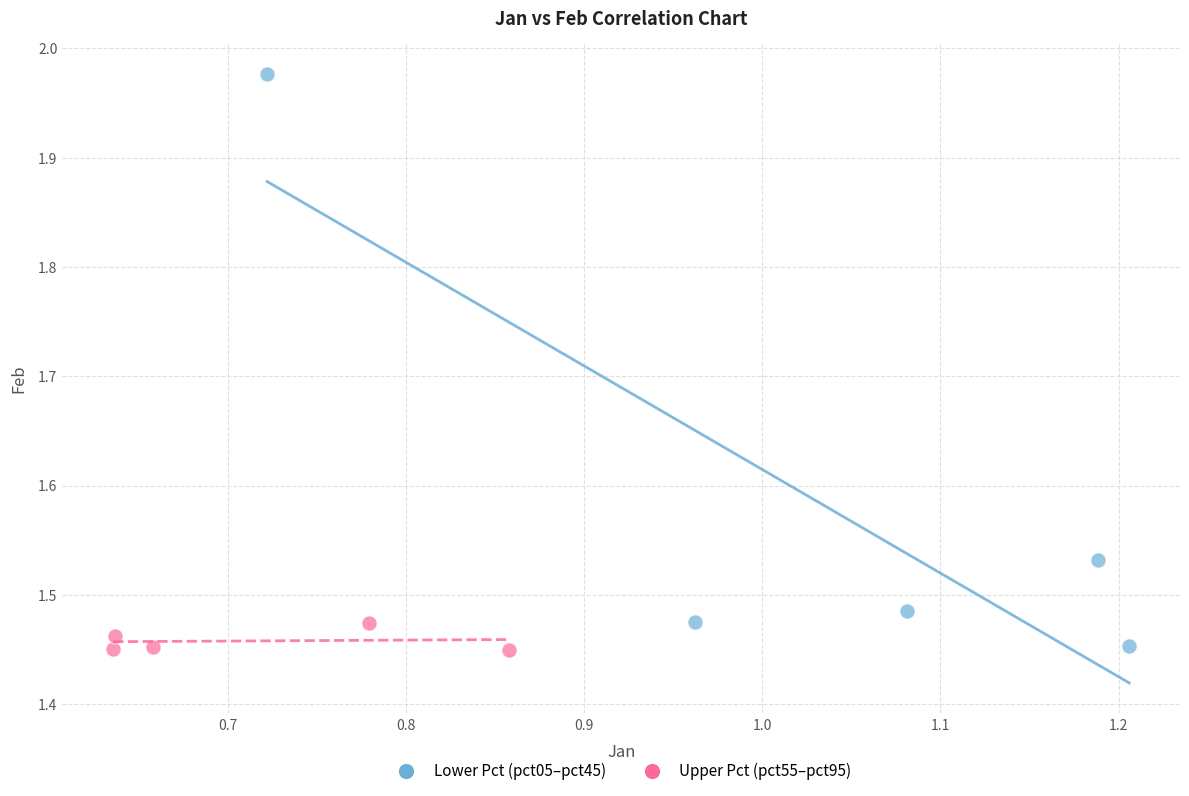

Which series reaches the maximum Y coordinate?

Lower Pct (pct05–pct45)